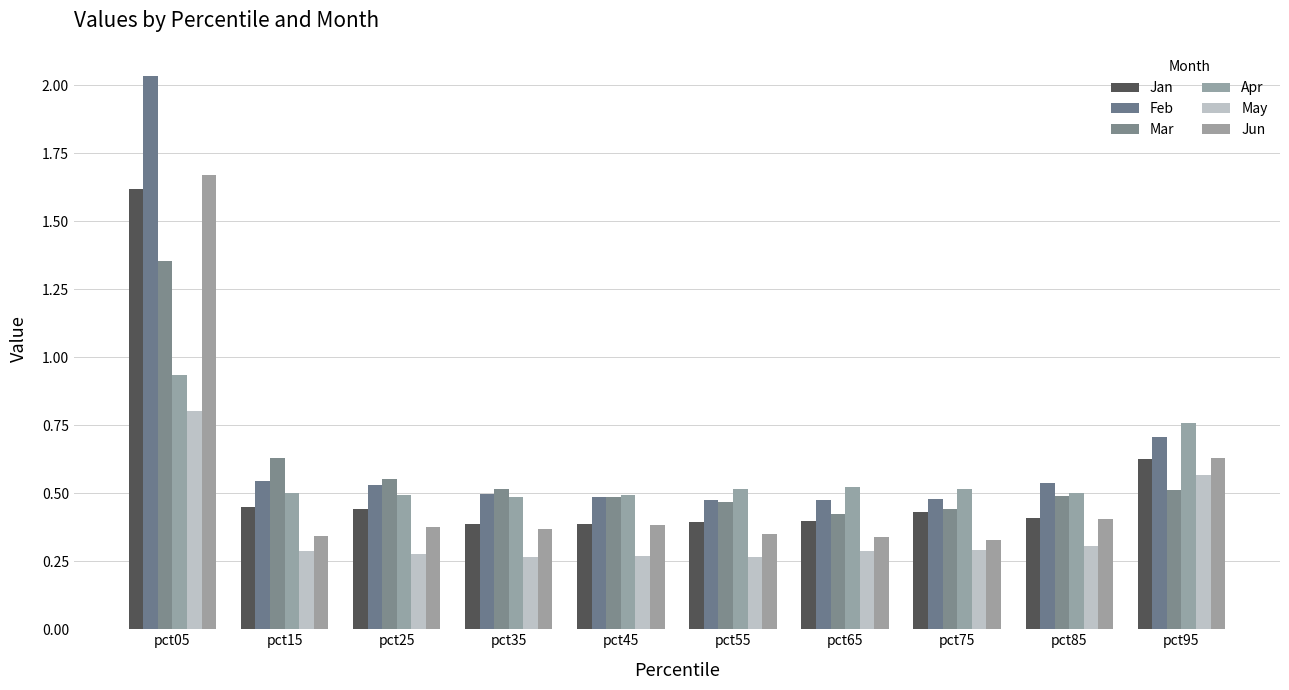

What is the spread (max minus min) of values at pct05?

1.2